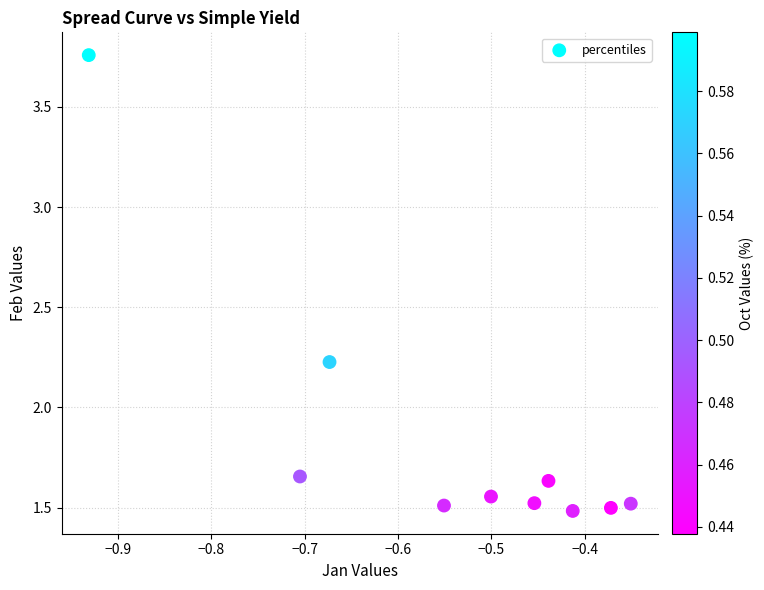

What is the range of X values (max minus min)?

0.6